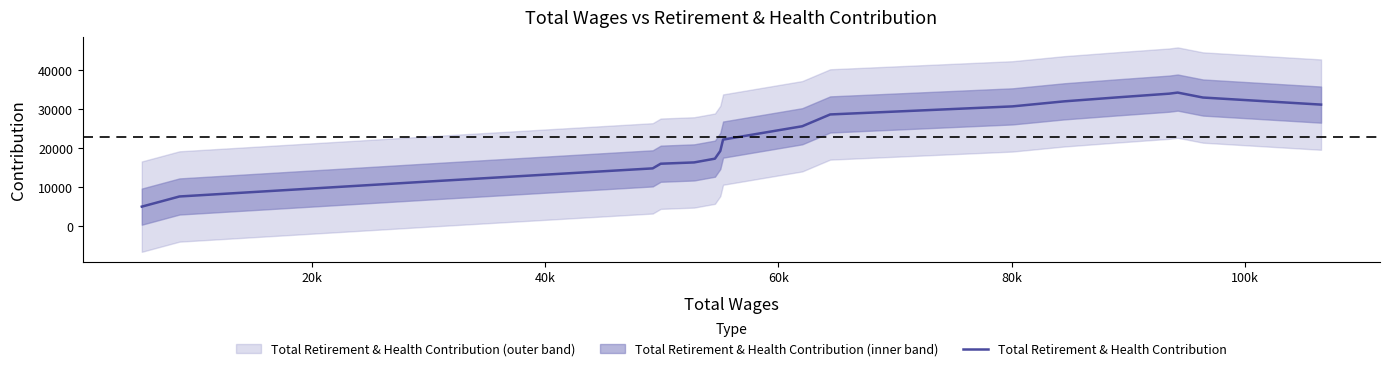

What is the greatest value displayed?

34269.6